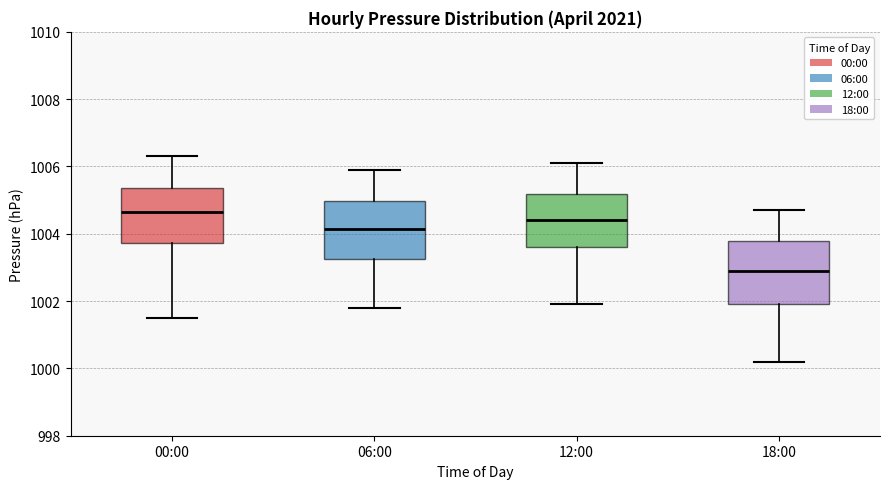

Which box's median line is the highest?

00:00